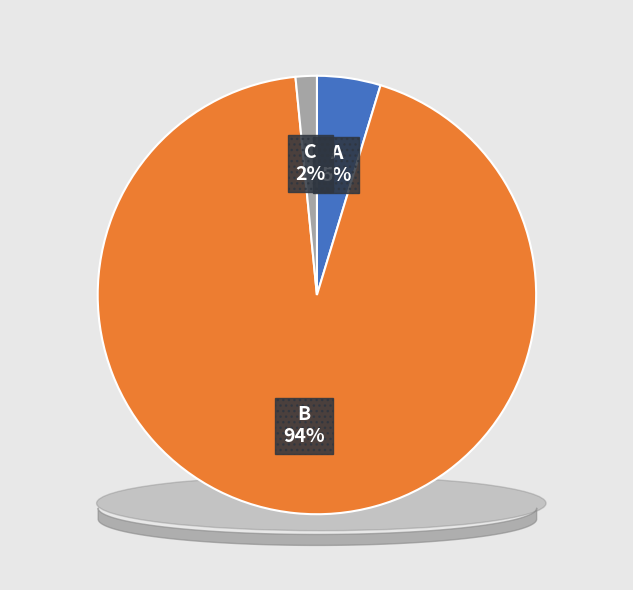

Which category has the smallest portion of the pie?

C